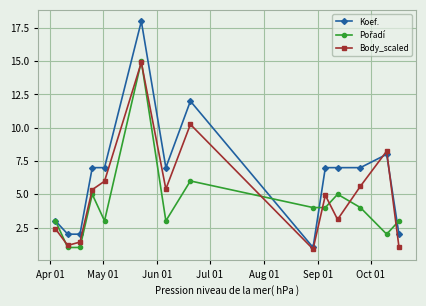

Which series has the largest total across all categories?

Koef.